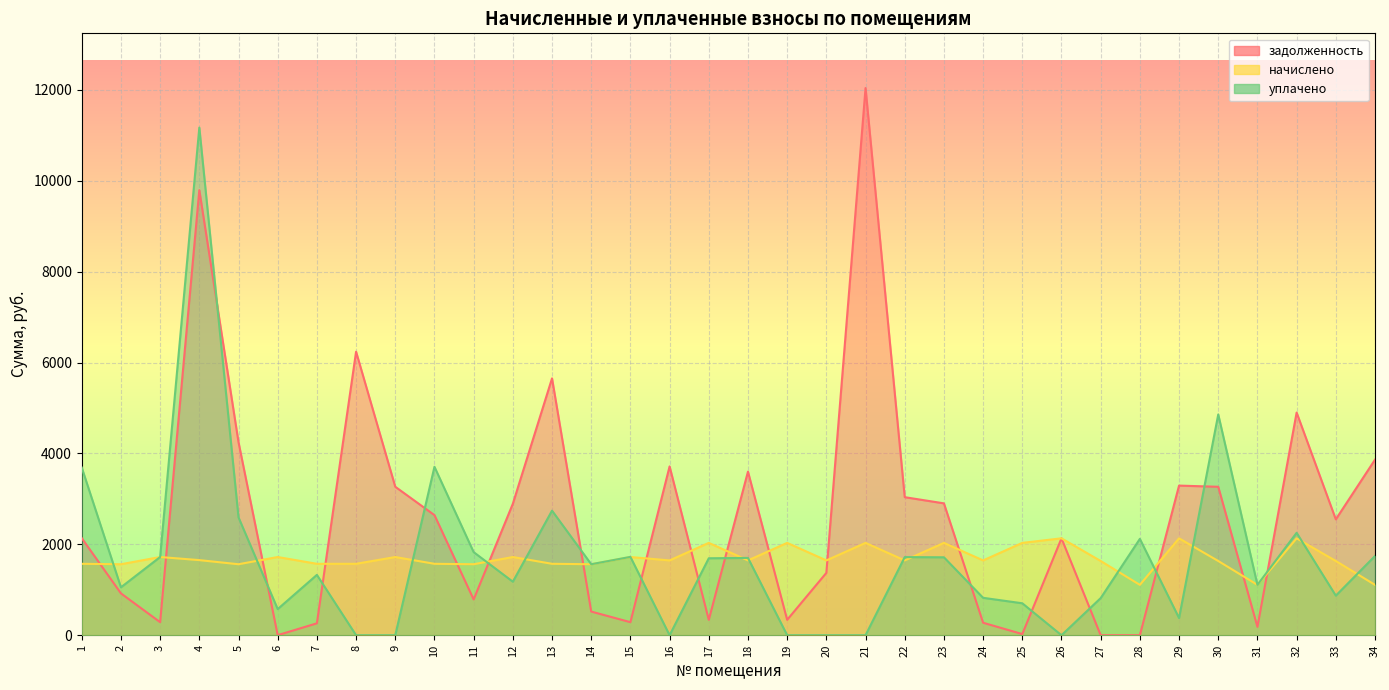

Where is the first local maximum for начислено?

3